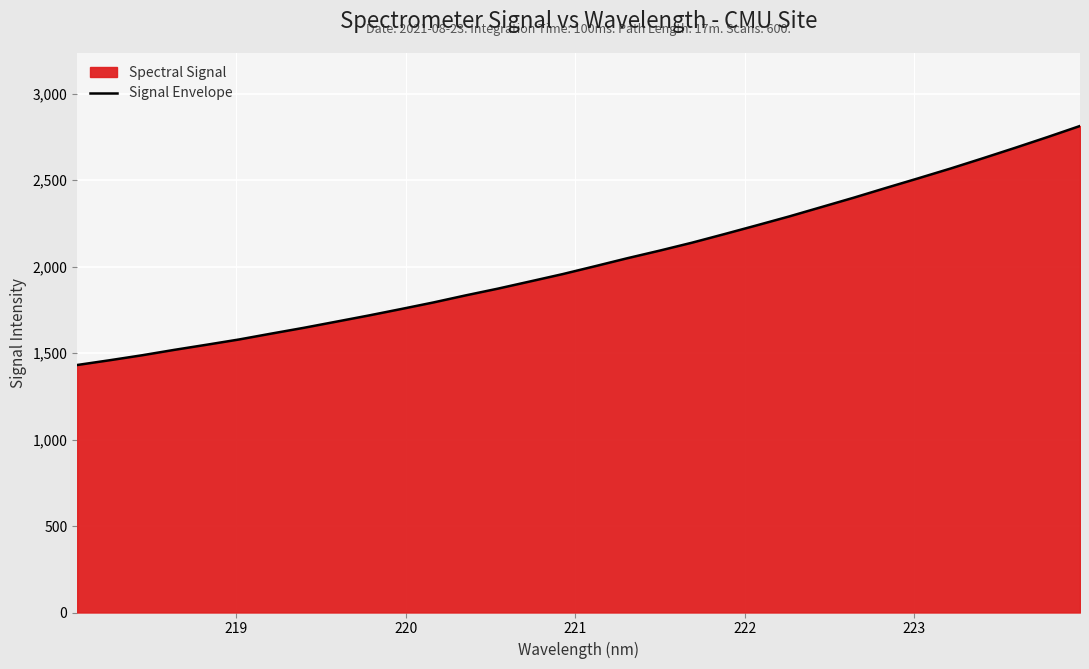

What is the greatest value displayed?

2813.6